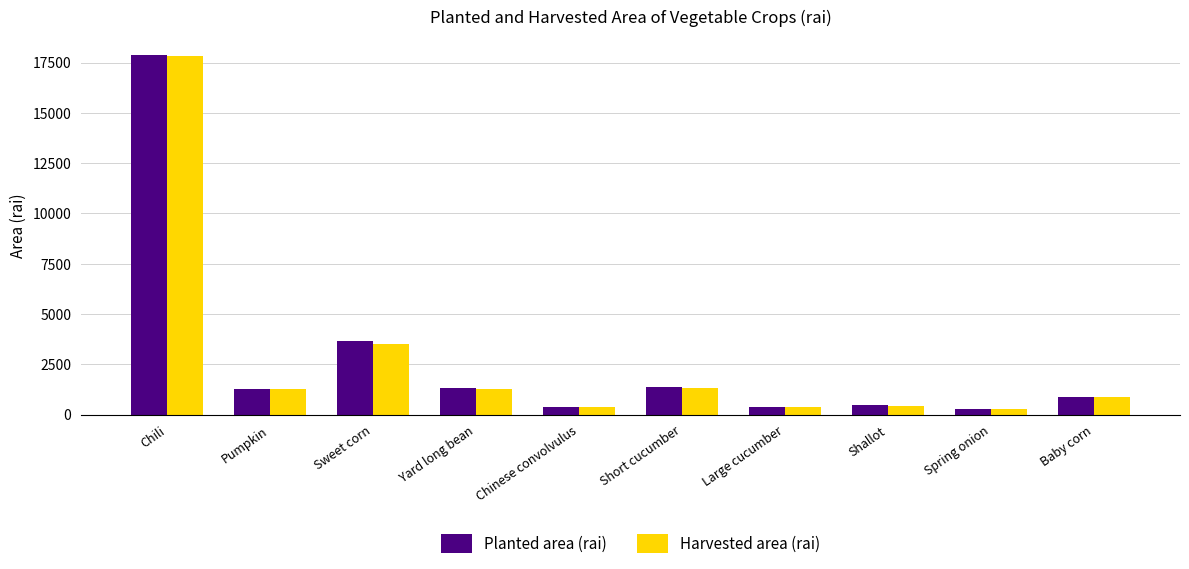

The value of Harvested area (rai) at Chili is 24173.3. True or false?

False